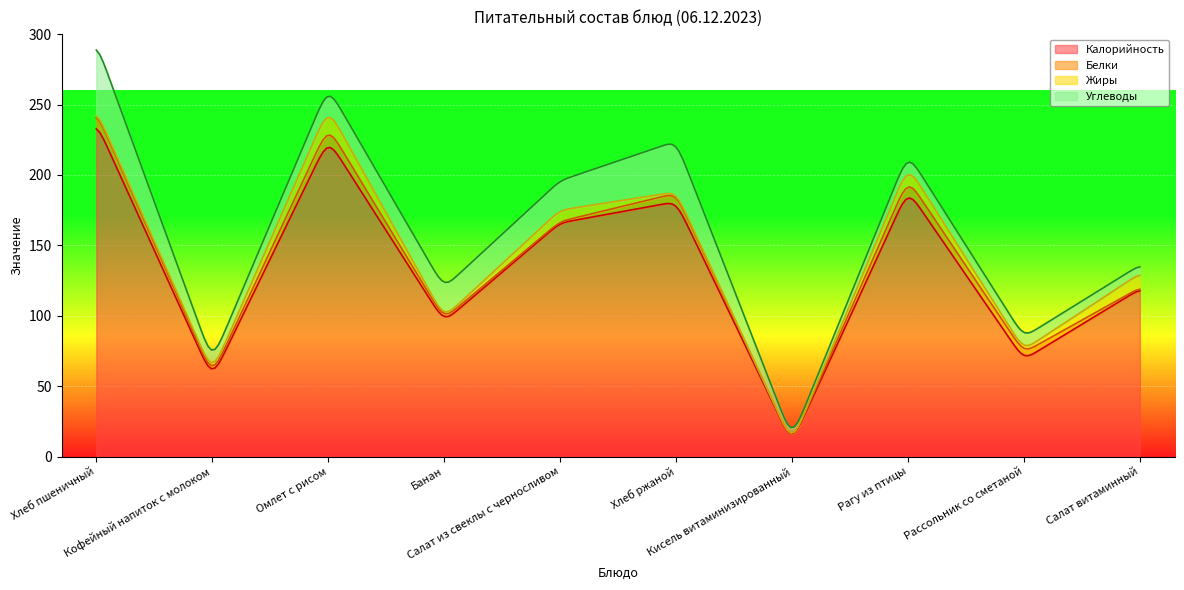

What are all the series names shown in the legend?

Калорийность, Белки, Жиры, Углеводы